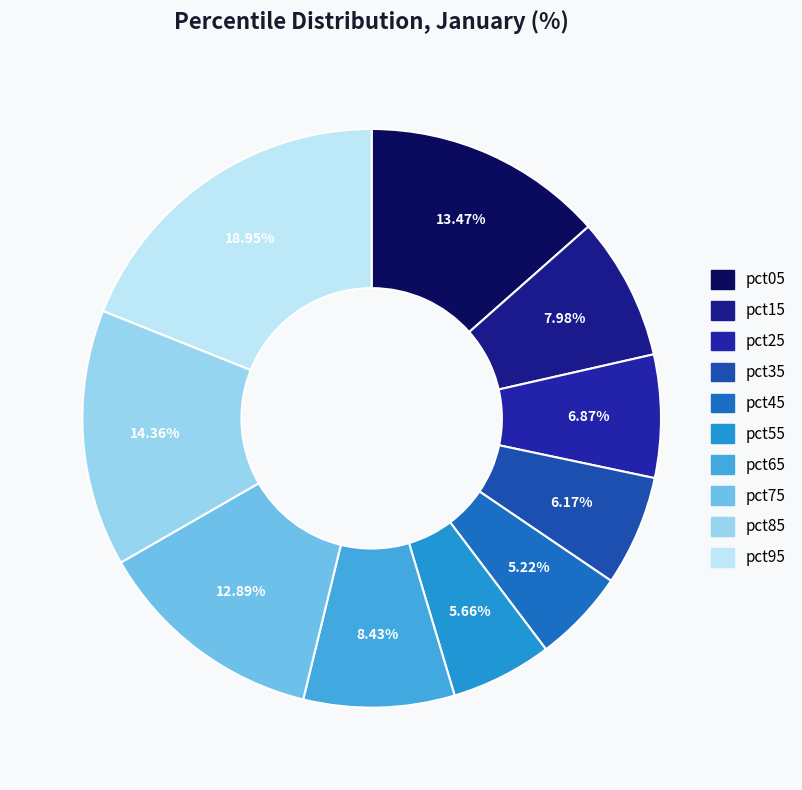

To the nearest percent, what is the combined percentage of pct65 and pct25?

15%